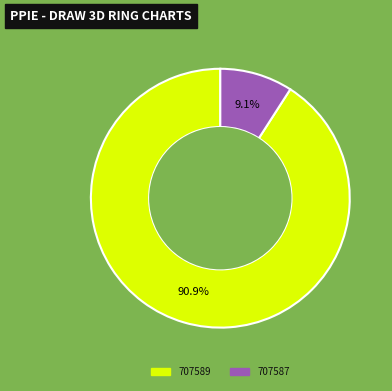

Which slice is the smallest?

707587